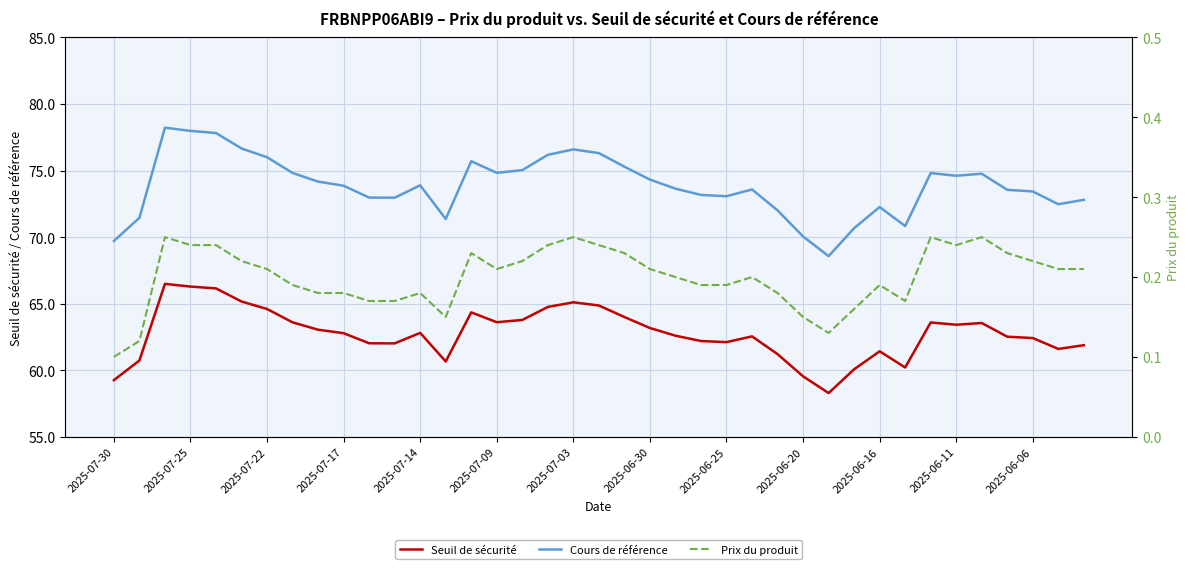

Which label corresponds to the smallest value in the chart?

2025-07-30